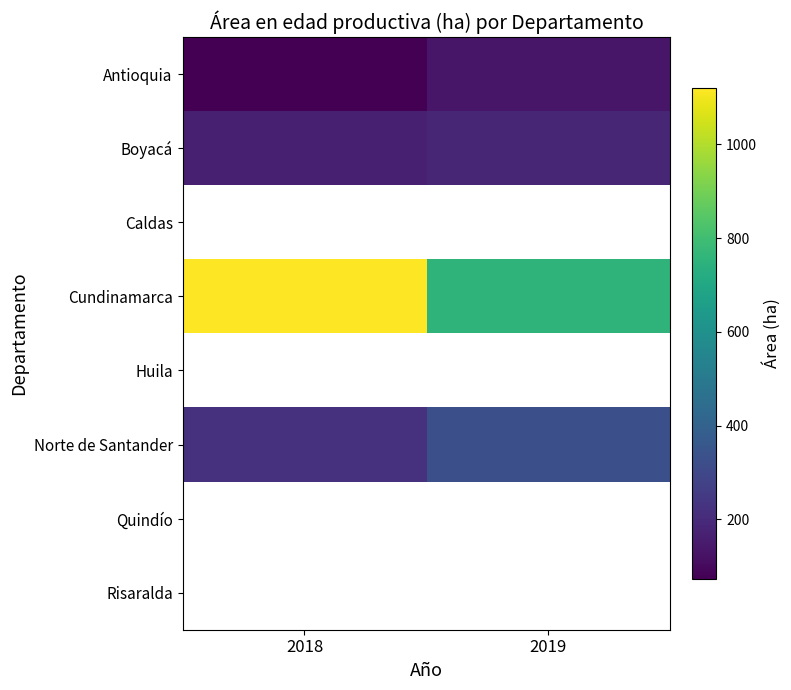

The Antioquia series shows 137.0 at 2019. True or false?

True